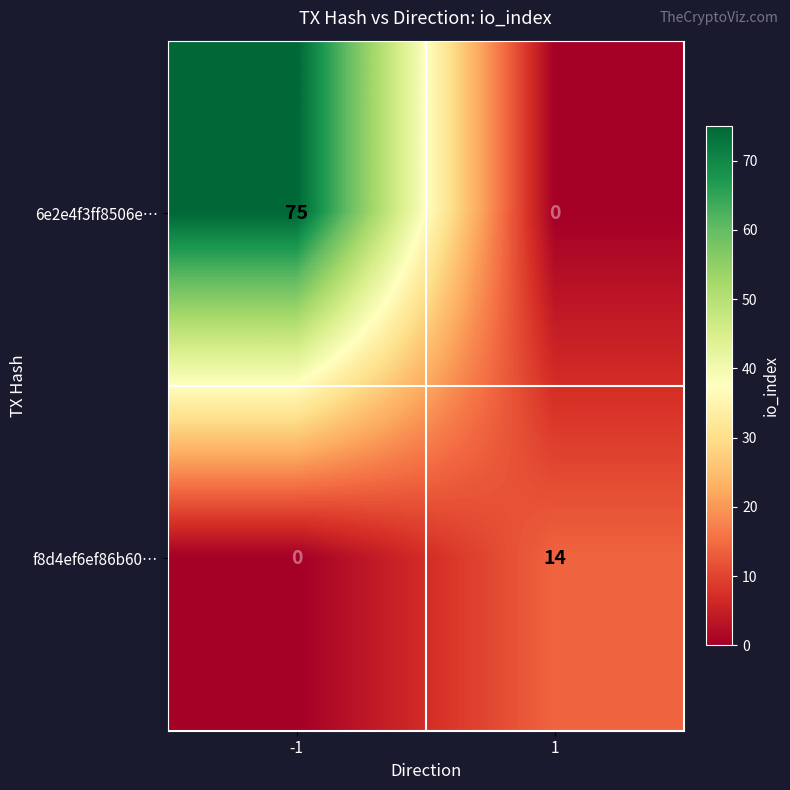

How many data points does each series have?

2